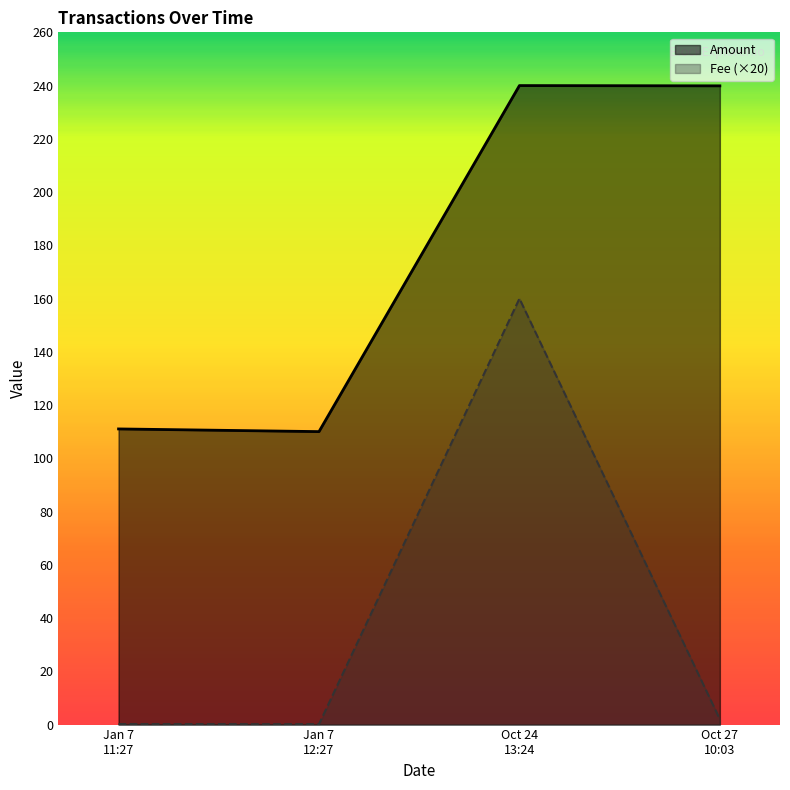

List the series in order of their peak value, lowest first.

Fee (×20), Amount